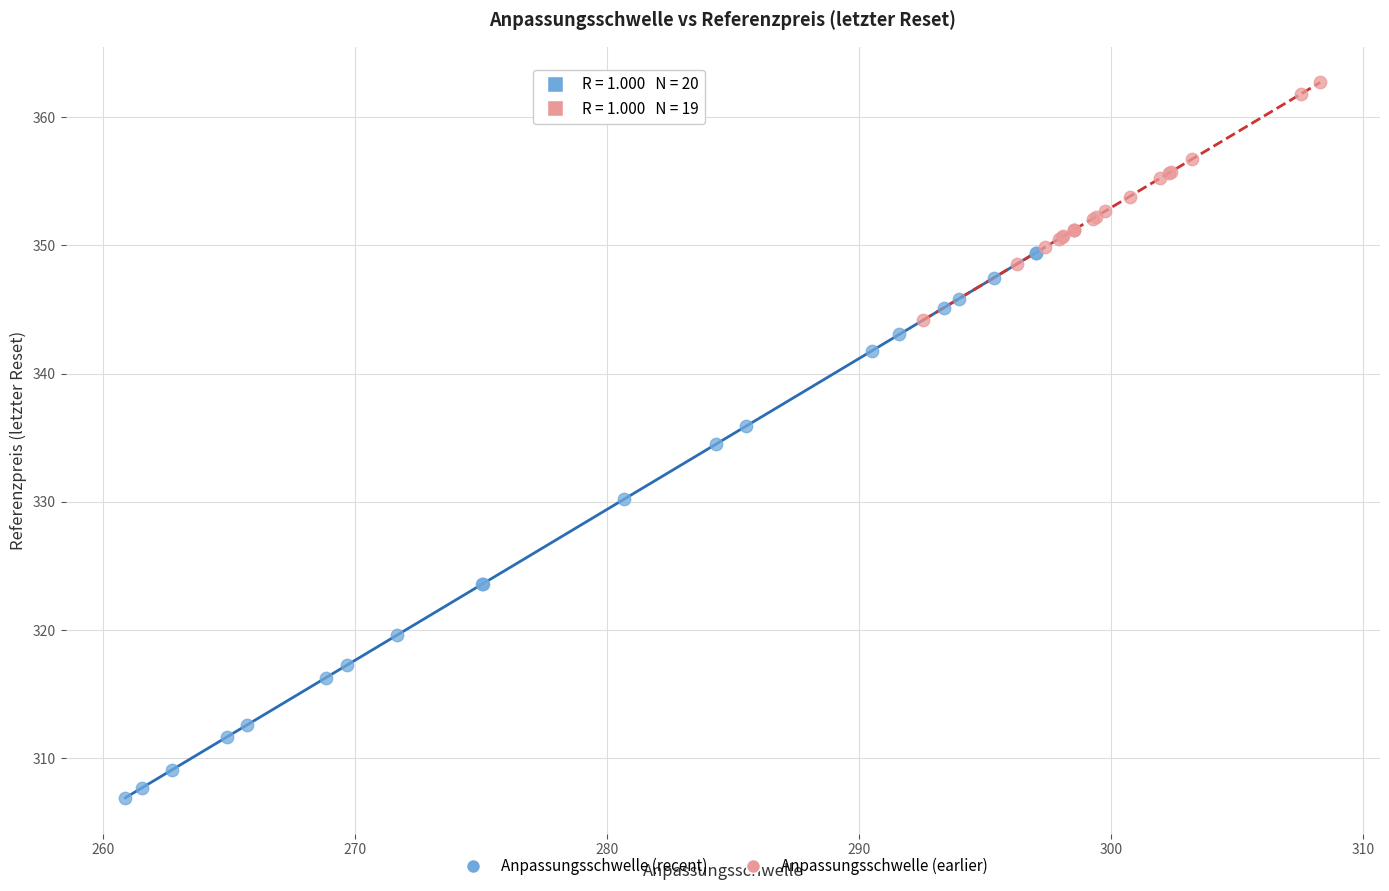

Which series contains the lowest Y value?

Anpassungsschwelle (recent)